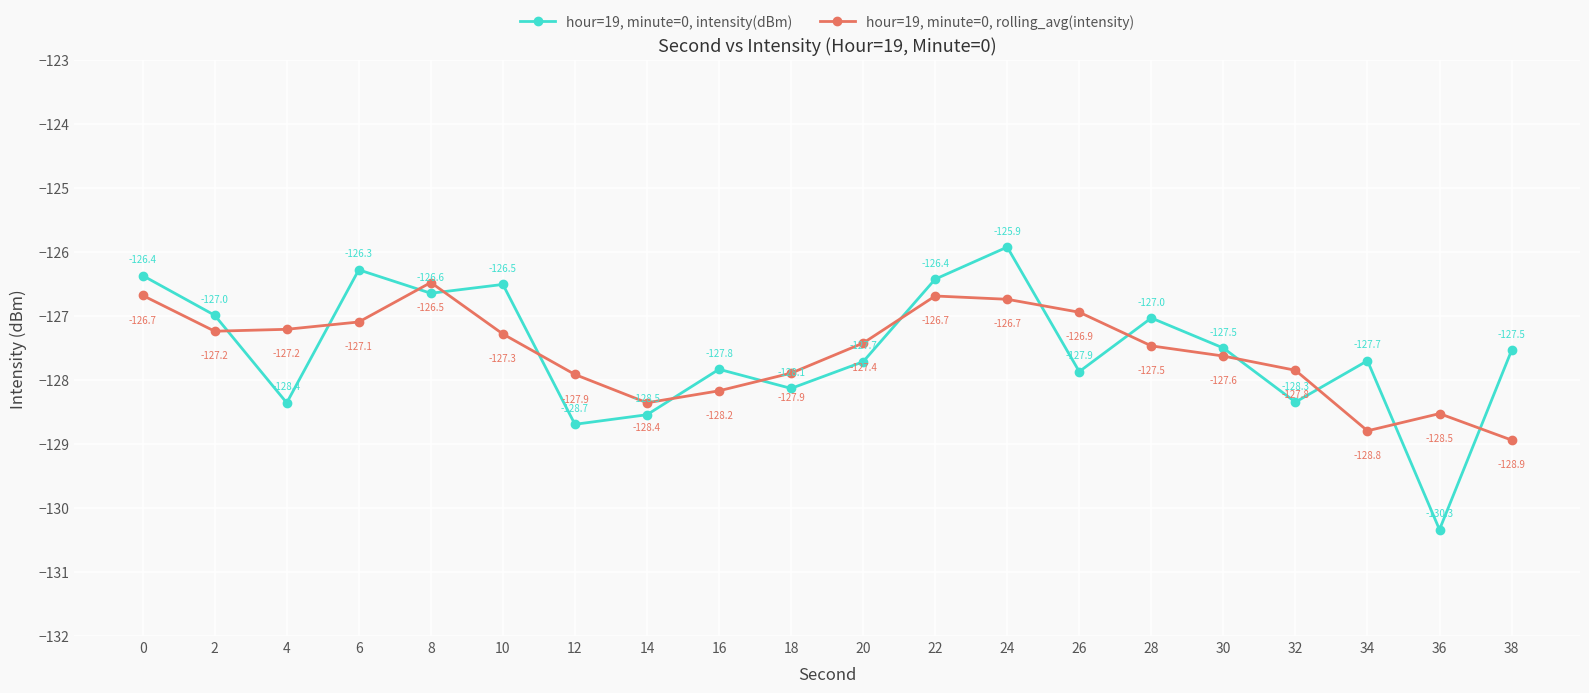

Where is the first local minimum for hour=19, minute=0, intensity(dBm)?

4